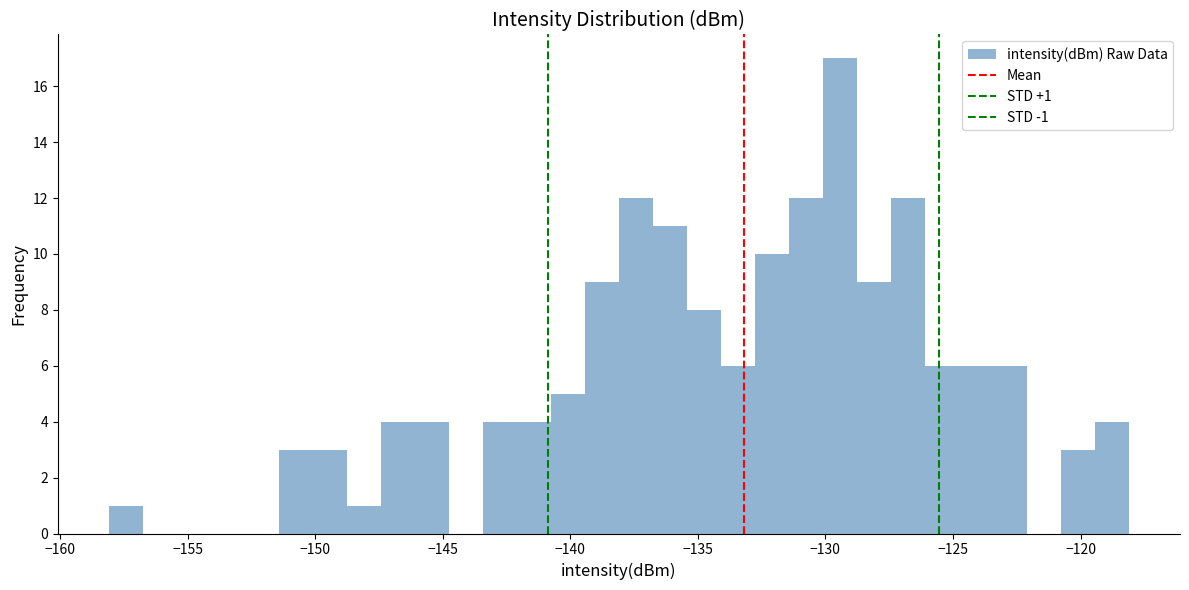

Around what value on the x-axis is the tallest bar? Give the approximate position of its centre, as read against the axis.

-129.5